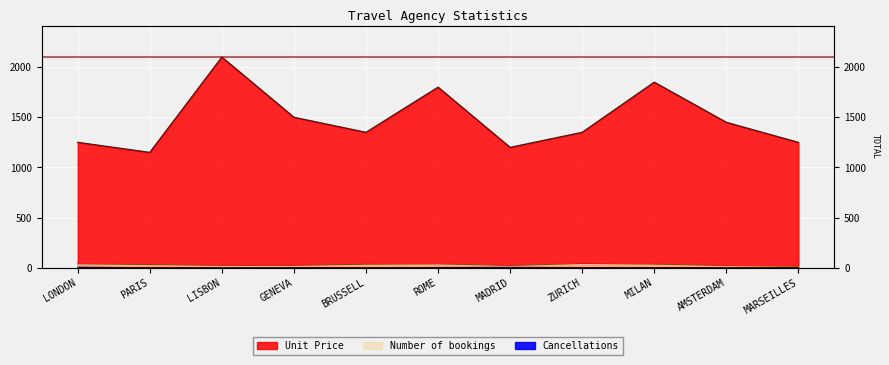

The Unit Price series shows 1250 at MARSEILLES. True or false?

True